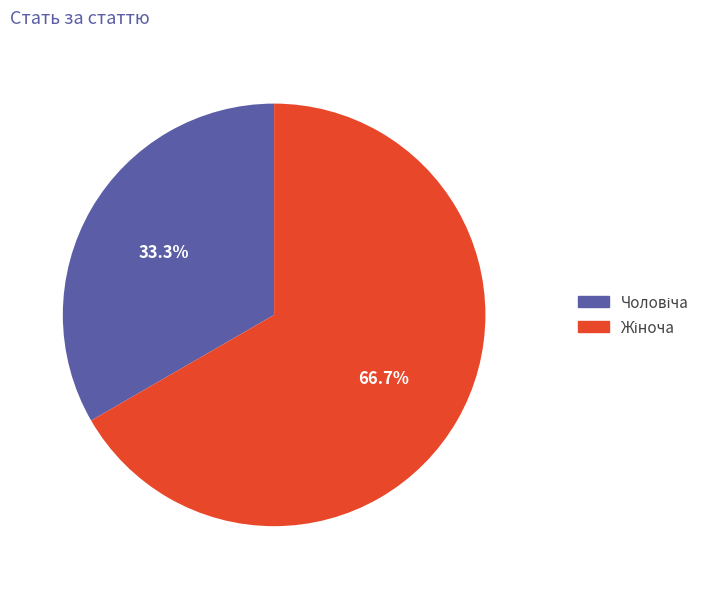

How many slices are in this pie chart?

2